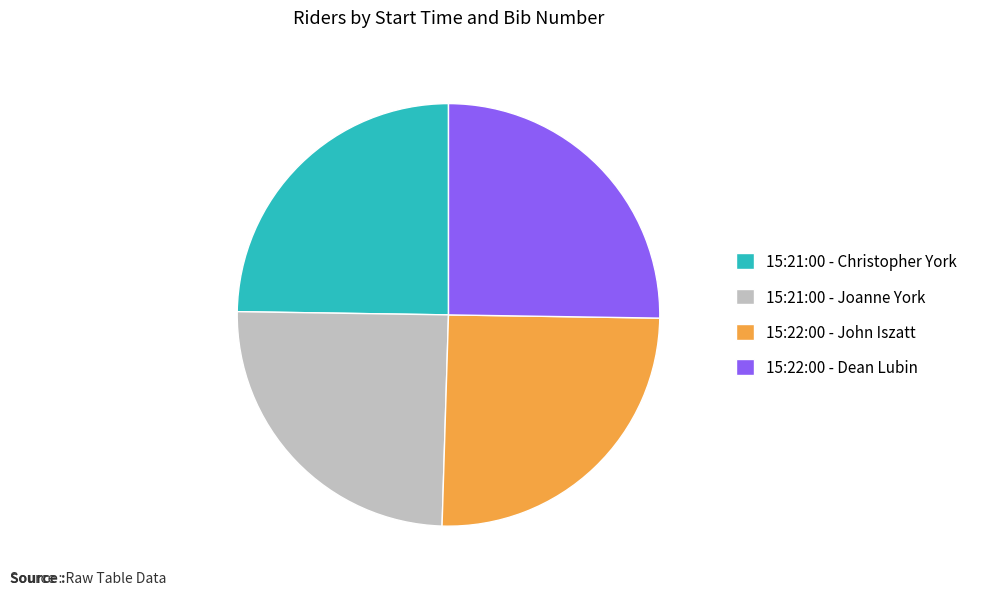

True or false: 15:21:00 - Christopher York accounts for 25% of the total.

True